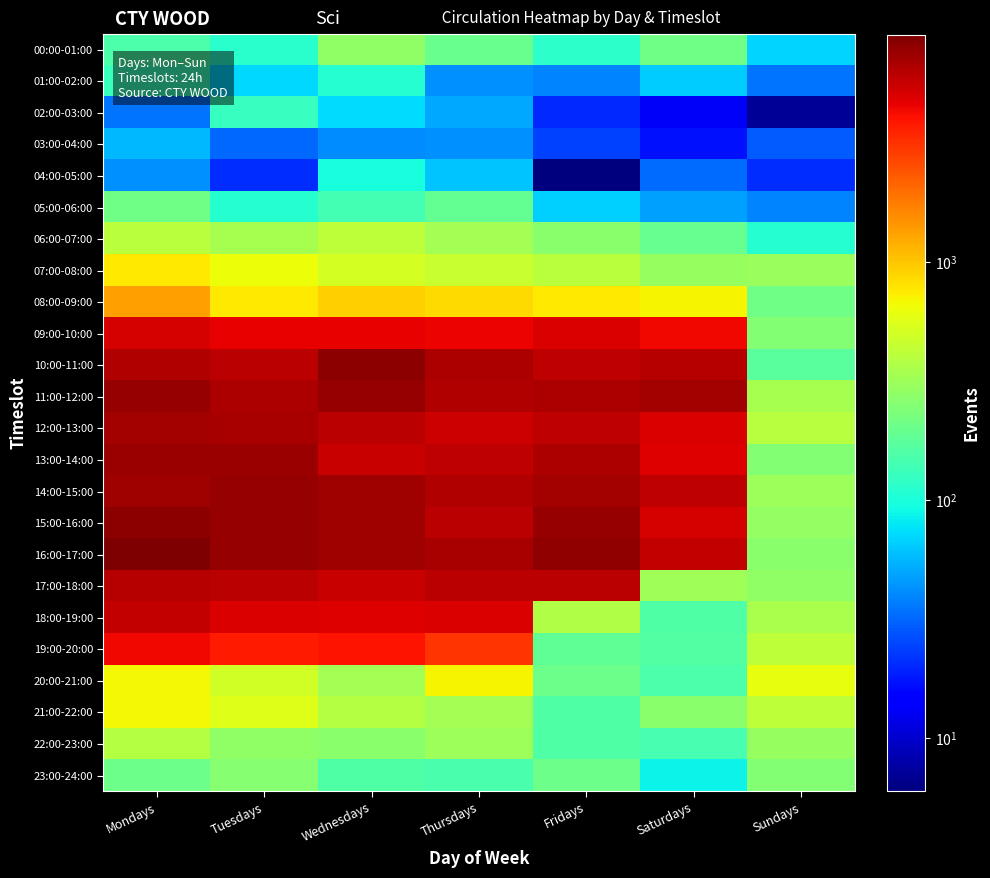

Rank the series by their maximum value, from highest to lowest.

16:00-17:00, 15:00-16:00, 10:00-11:00, 11:00-12:00, 14:00-15:00, 13:00-14:00, 12:00-13:00, 17:00-18:00, 18:00-19:00, 09:00-10:00, 19:00-20:00, 08:00-09:00, 07:00-08:00, 20:00-21:00, 21:00-22:00, 06:00-07:00, 22:00-23:00, 00:00-01:00, 23:00-24:00, 05:00-06:00, 01:00-02:00, 02:00-03:00, 04:00-05:00, 03:00-04:00